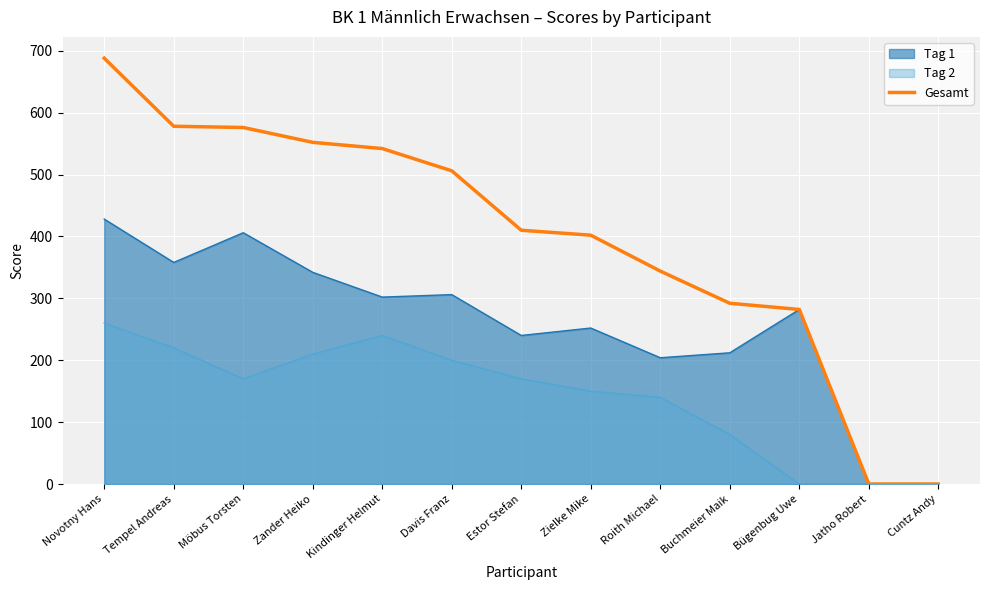

Is it true that Tag 1 equals 232 at Cuntz Andy?

False